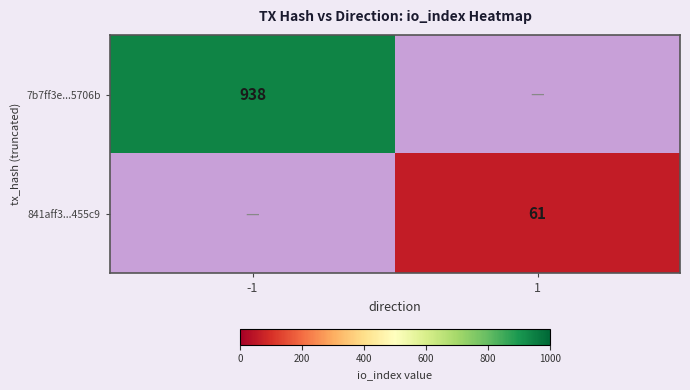

The value of 841aff3...455c9 at 1 is 87. True or false?

False